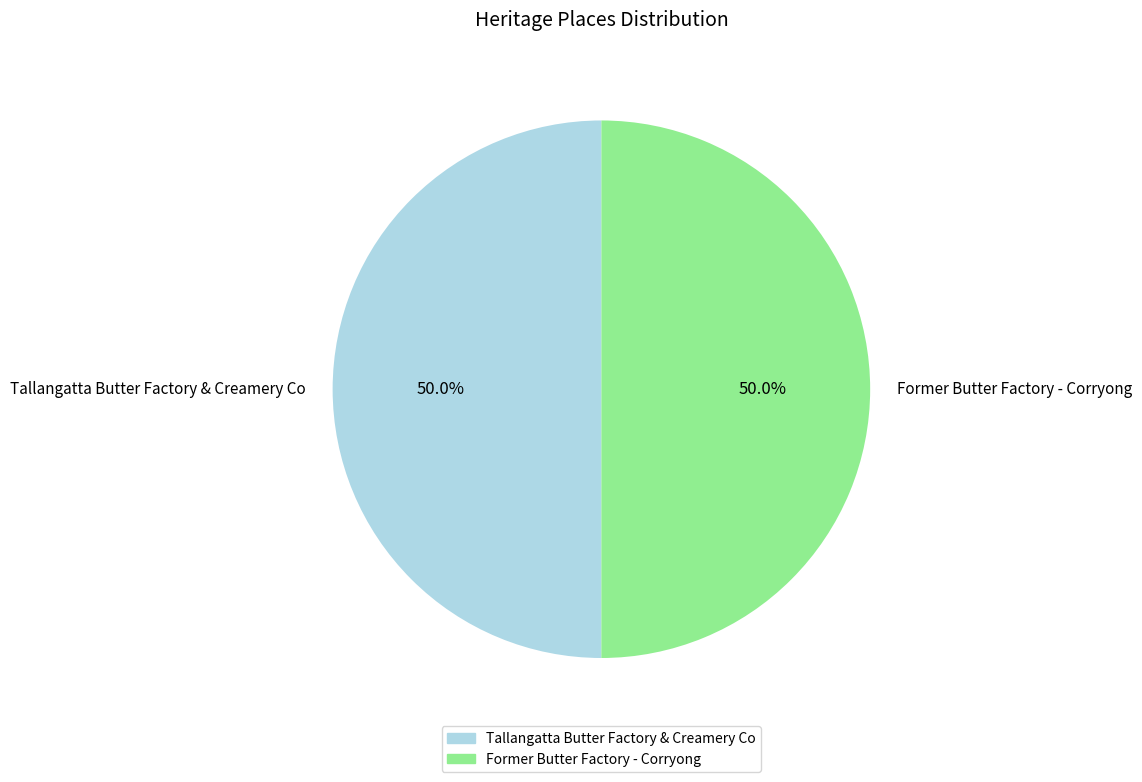

Is it true that Tallangatta Butter Factory & Creamery Co is 50% of the pie?

True